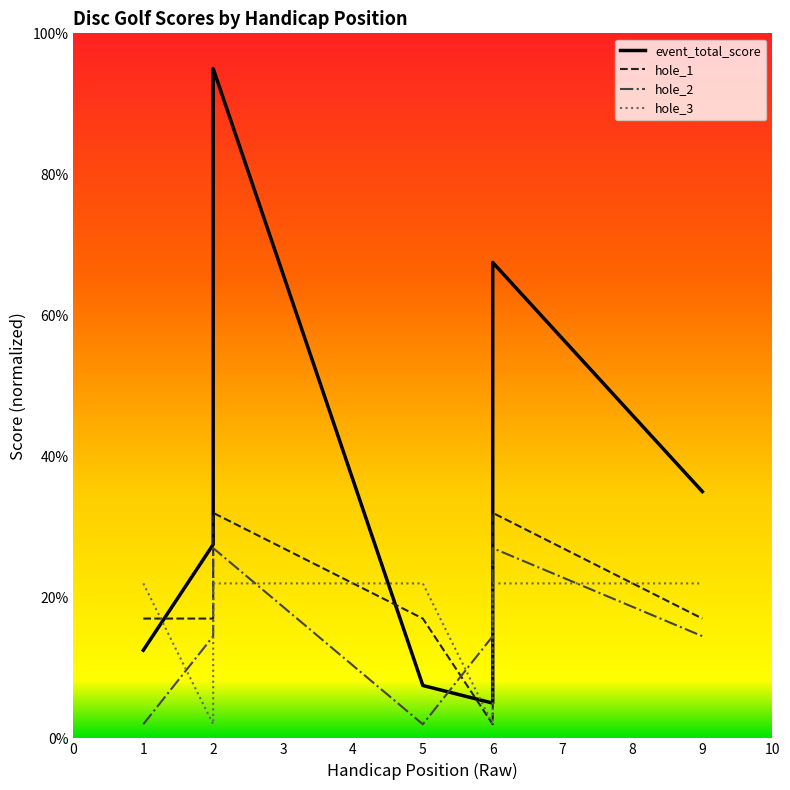

How many values in the event_total_score series are below 30?

4